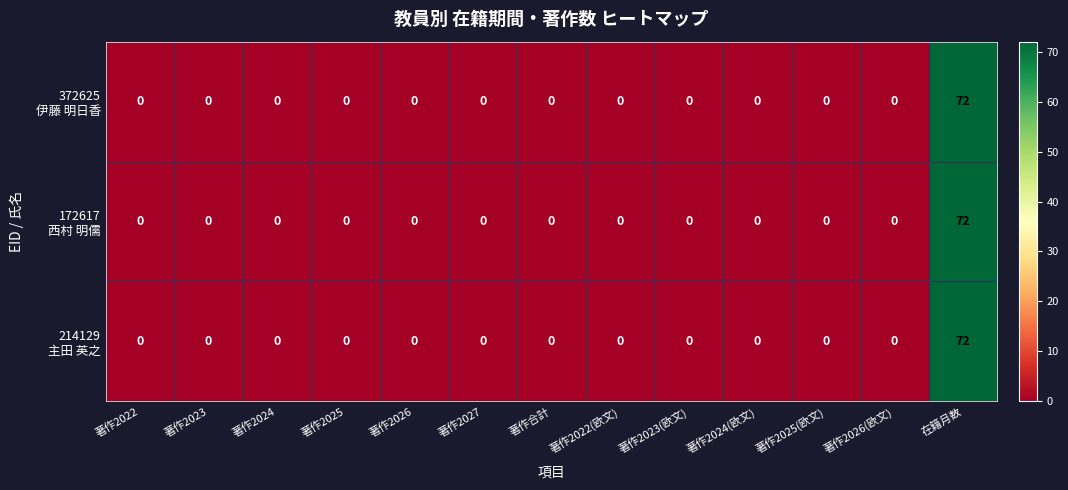

At which category does the chart reach its peak across all series?

在籍月数